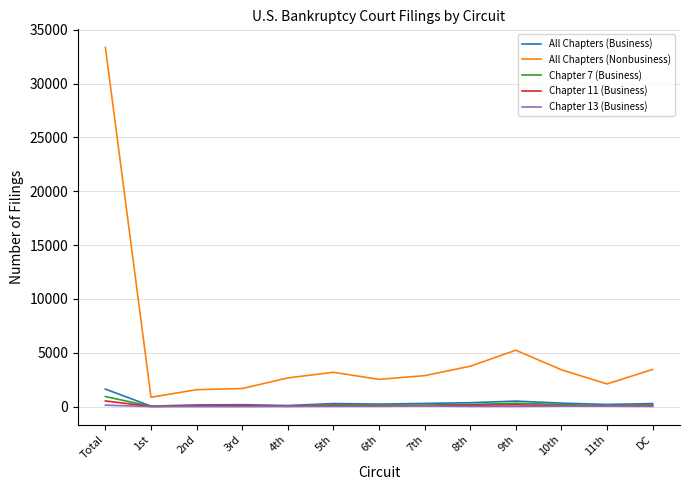

What is the smallest value displayed?

4